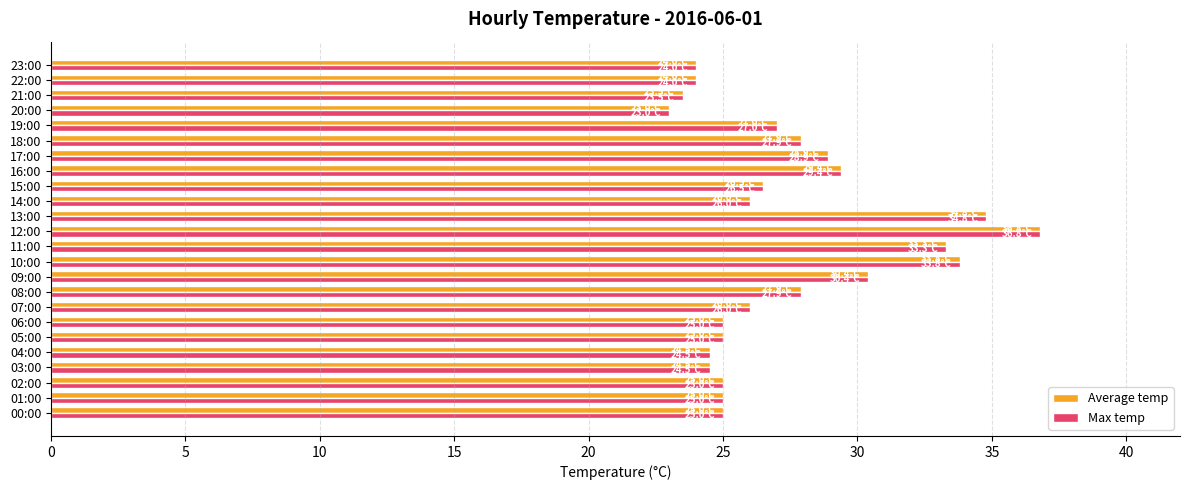

Is the value of Max temp at 22:00 greater than the value of Average temp at 18:00?

No